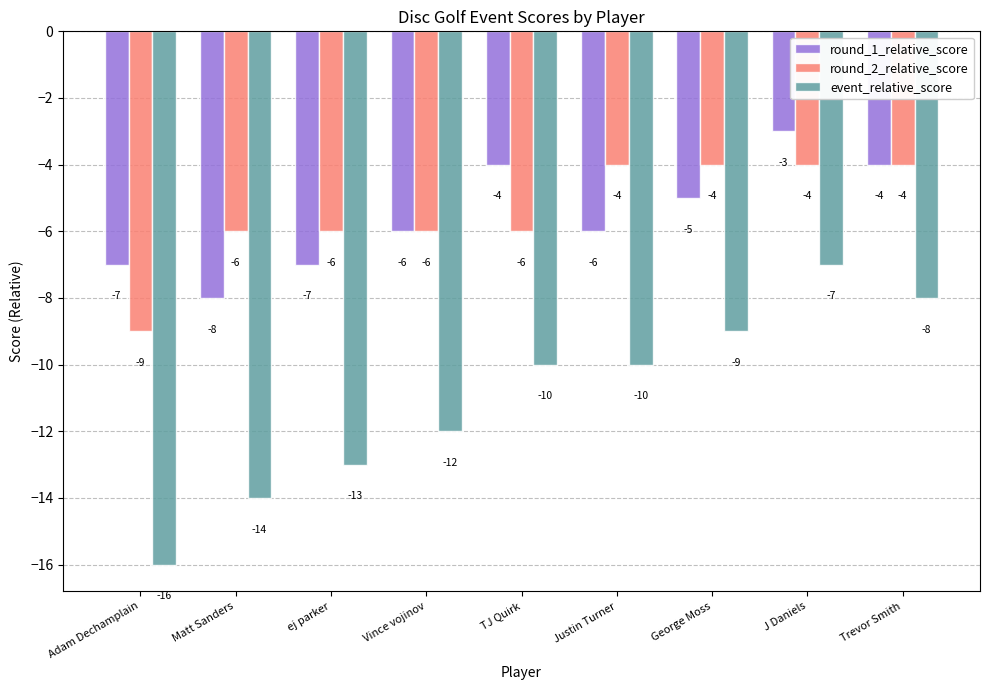

Rank the series at Adam Dechamplain from lowest to highest value.

event_relative_score, round_2_relative_score, round_1_relative_score